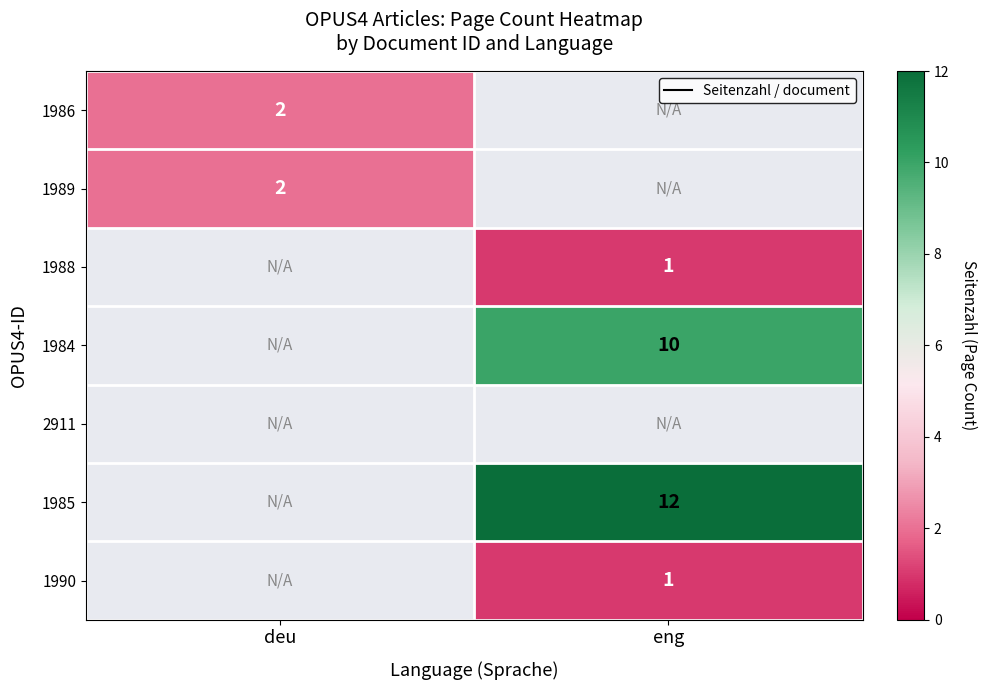

True or false: 1984 has a value of 10 at eng.

True